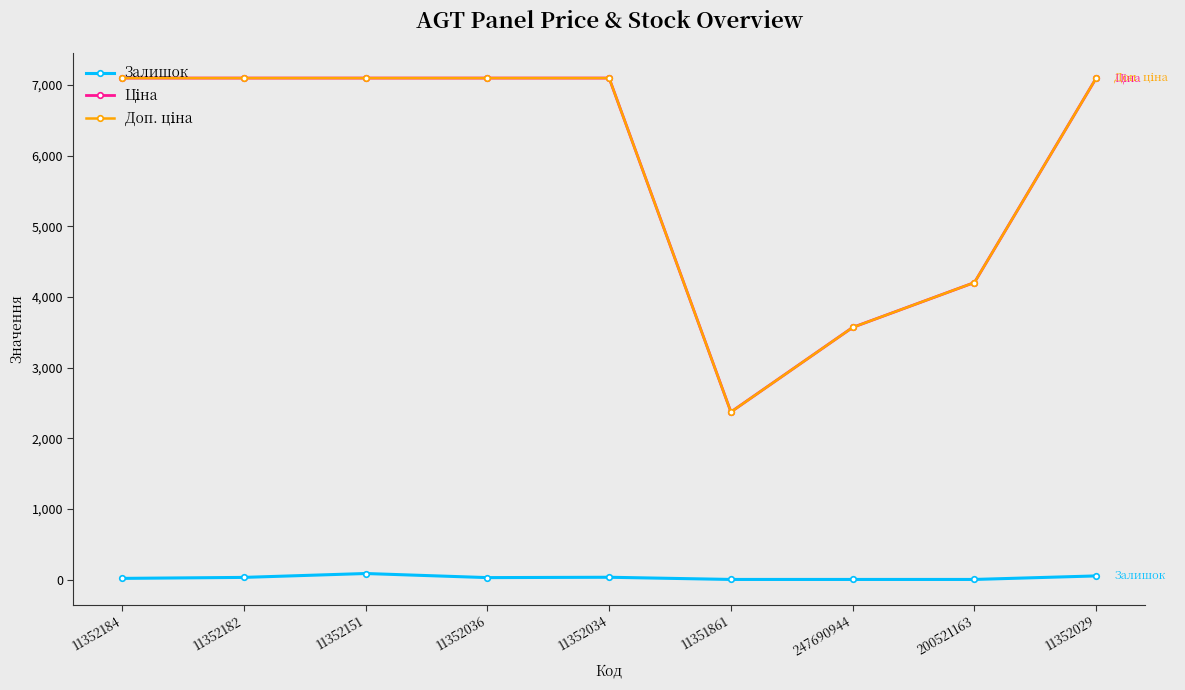

What is the total value across all series at 11352151?

14283.6